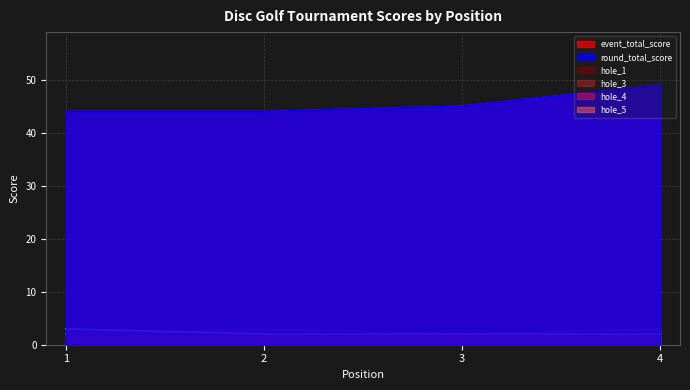

What is the value of the hole_5 point at the 2nd from the left?

2